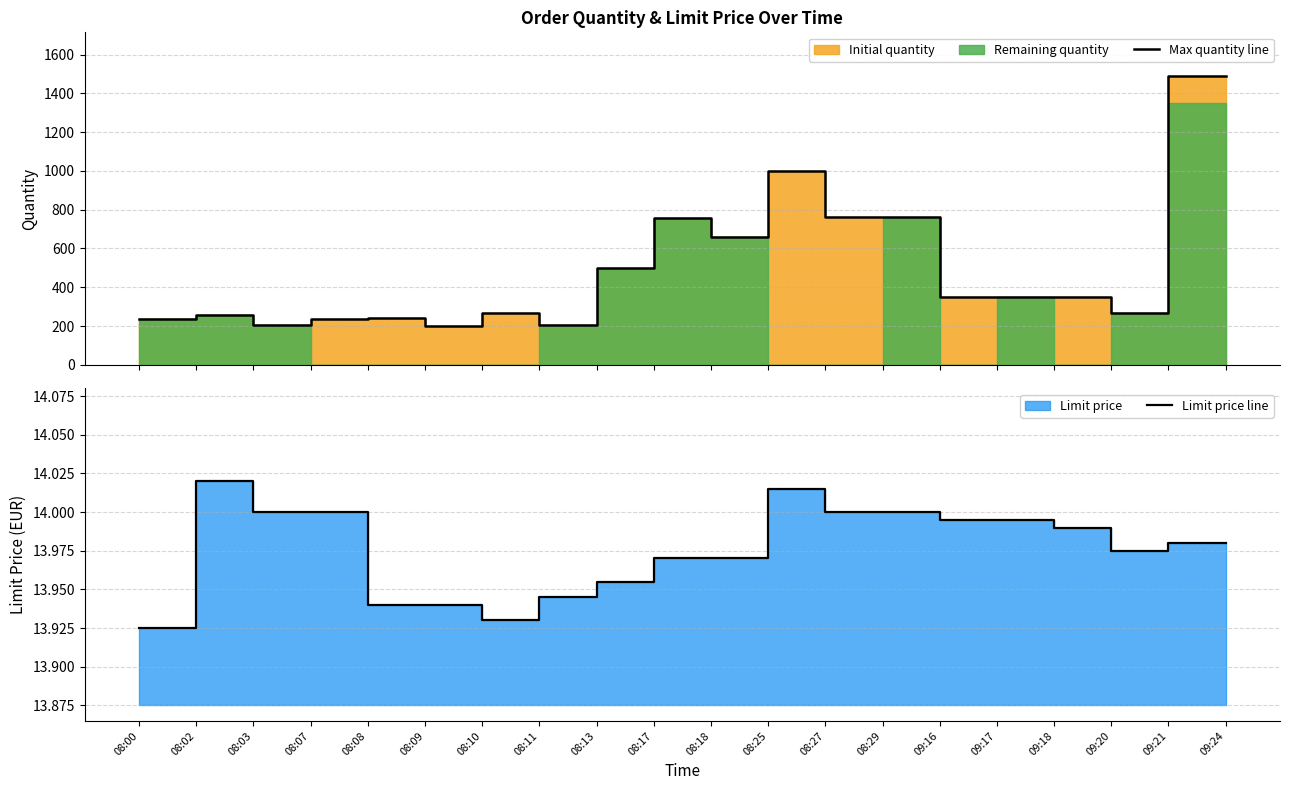

What is the total value across all series at 08:10?

278.9